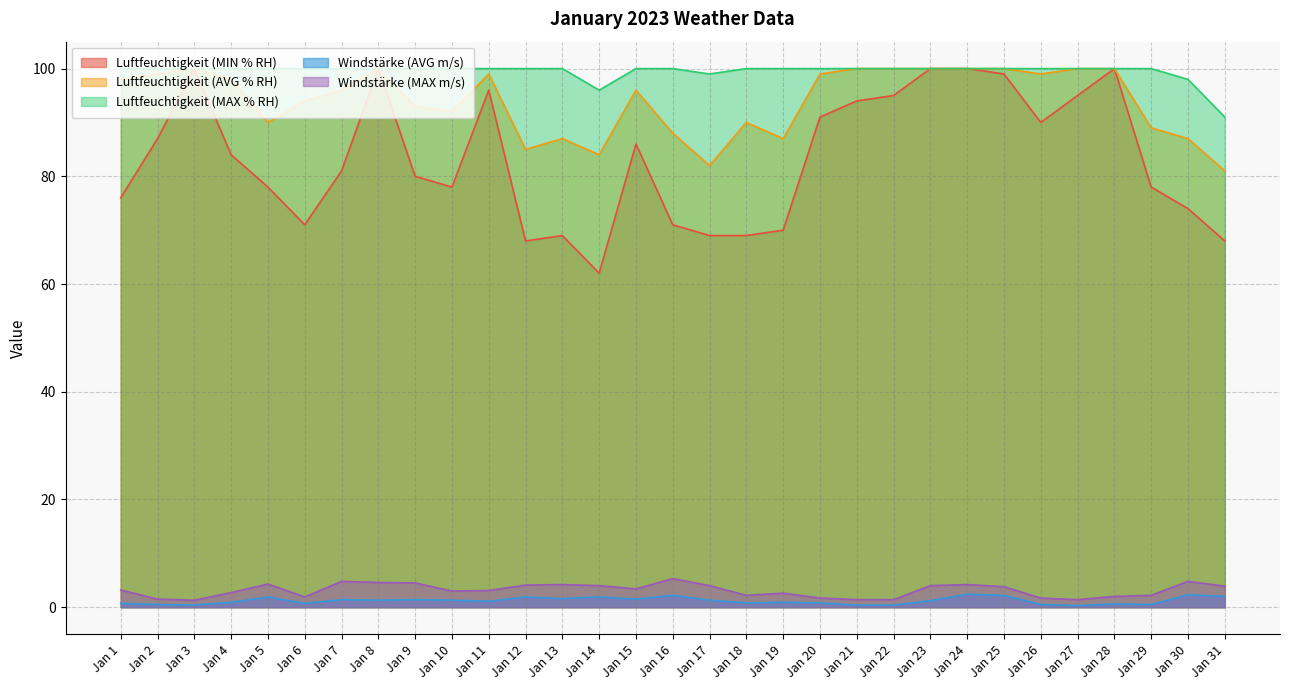

Between Jan 18 and Jan 26, which series saw the biggest shift?

Luftfeuchtigkeit (MIN % RH)